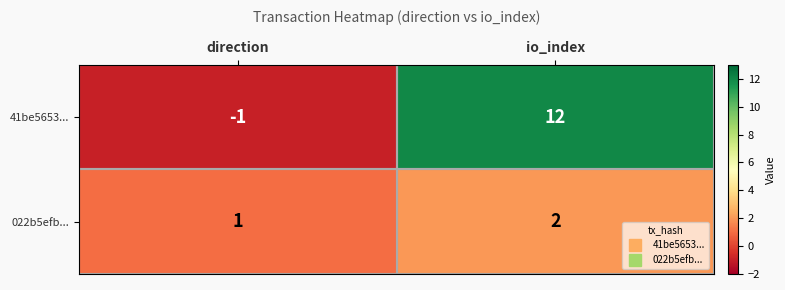

How many series are shown in this chart?

2